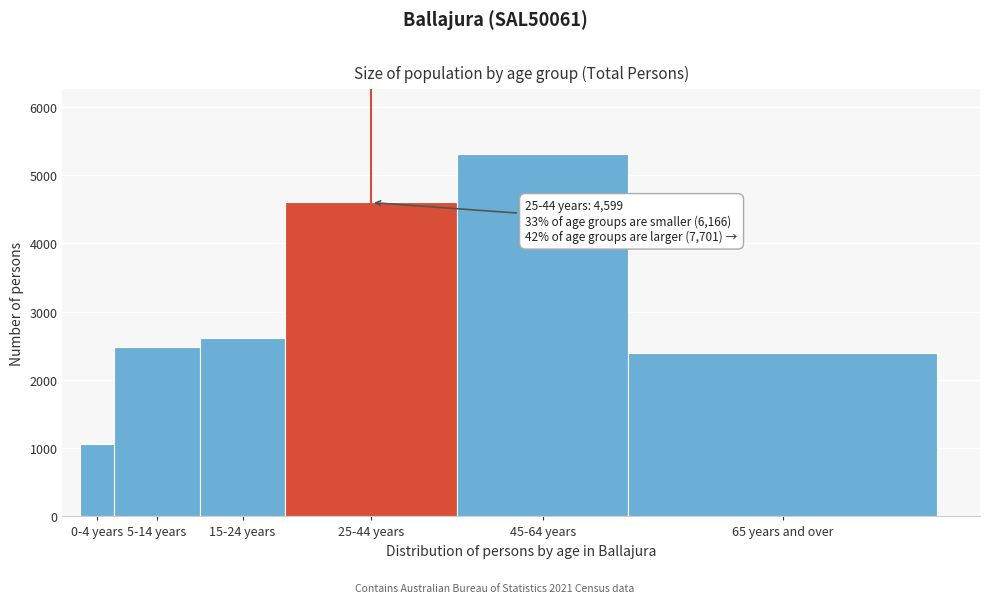

Reading right to left, transcribe all the data shown in this chart.

65 years and over=2398	45-64 years=5303	25-44 years=4599	15-24 years=2618	5-14 years=2481	0-4 years=1067